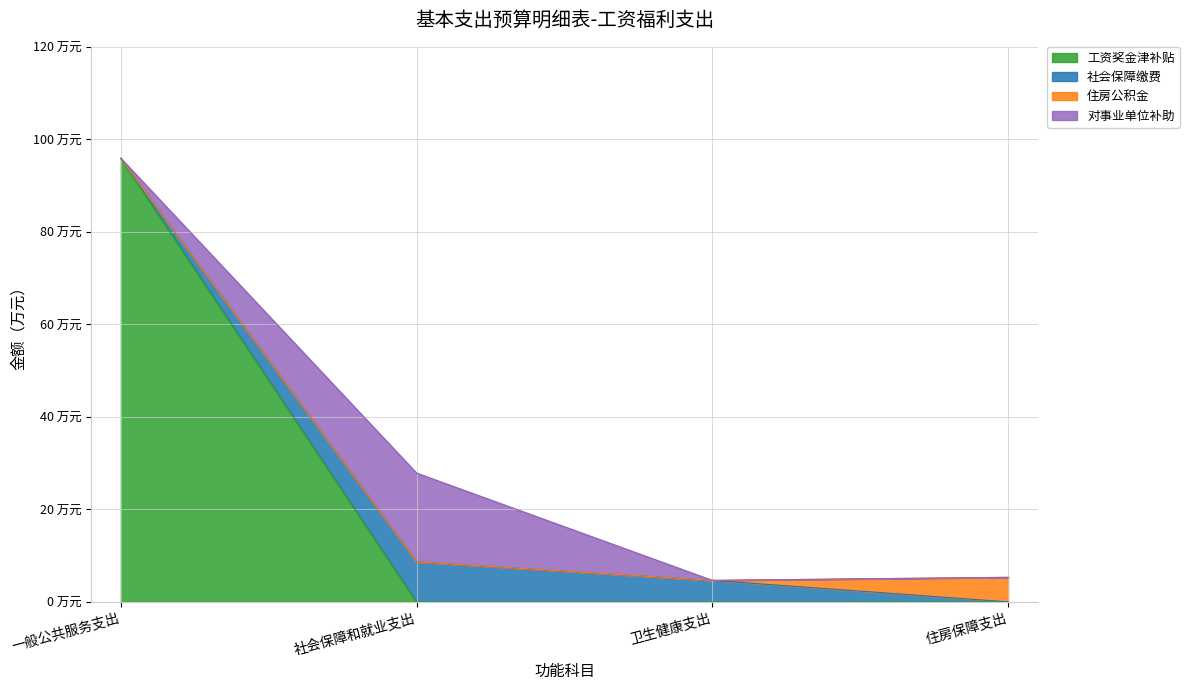

The 社会保障缴费 series shows 12.8 at 社会保障和就业支出. True or false?

False